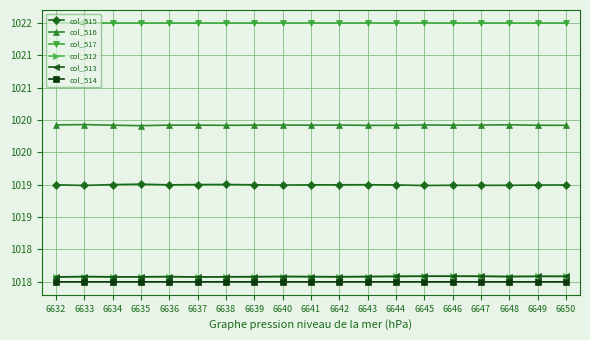

What is the total value across all series at 6647?

6116.1